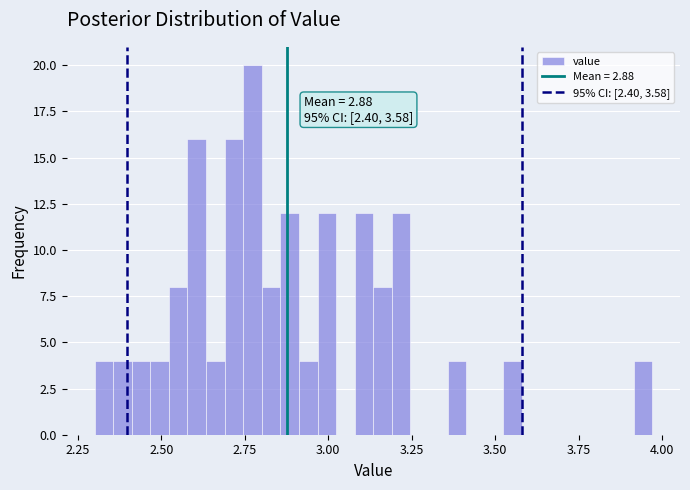

Around what value on the x-axis is the tallest bar? Give the approximate position of its centre, as read against the axis.

2.75